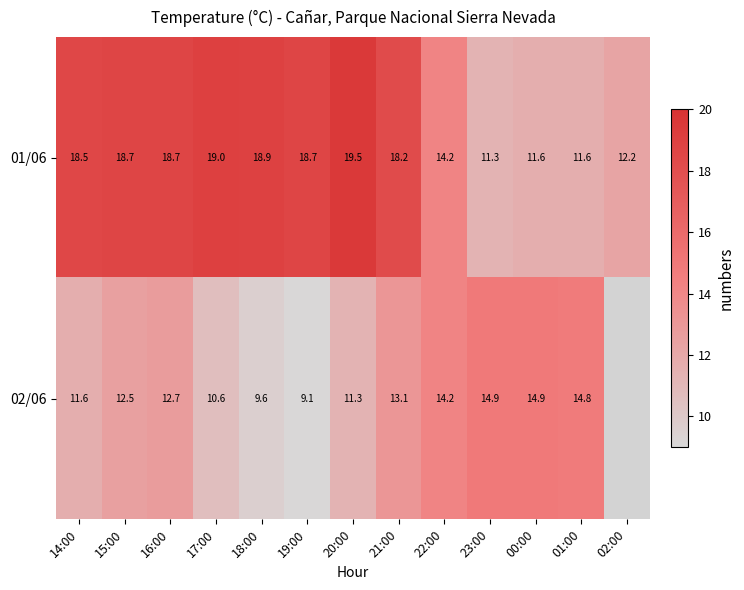

Is the value of 02/06 at 22:00 greater than the value of 01/06 at 02:00?

Yes